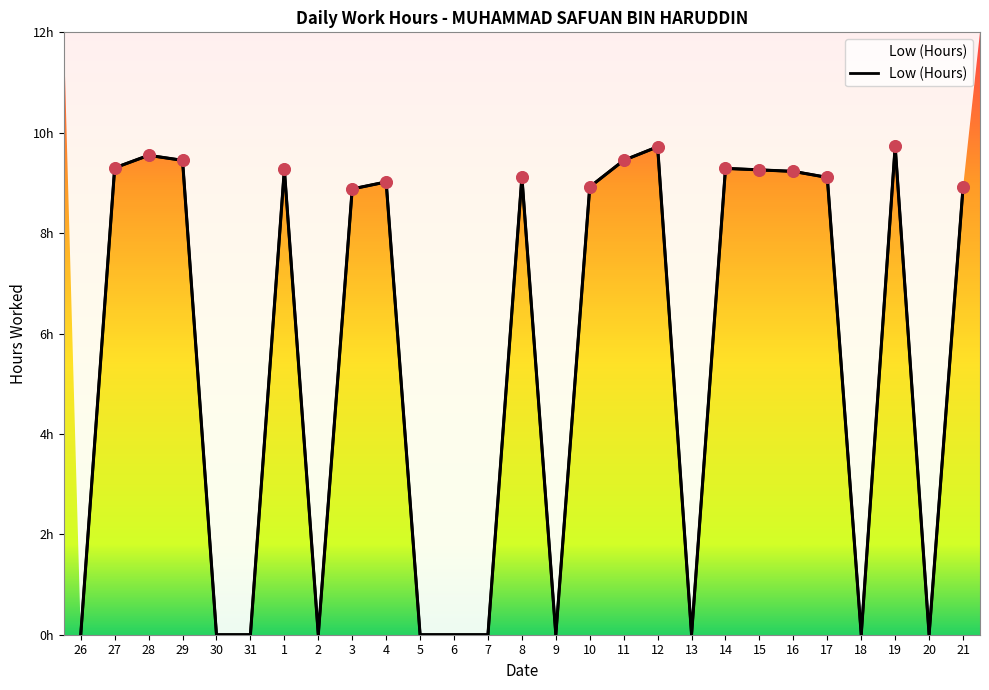

Between 8 and 27, which is larger?

27